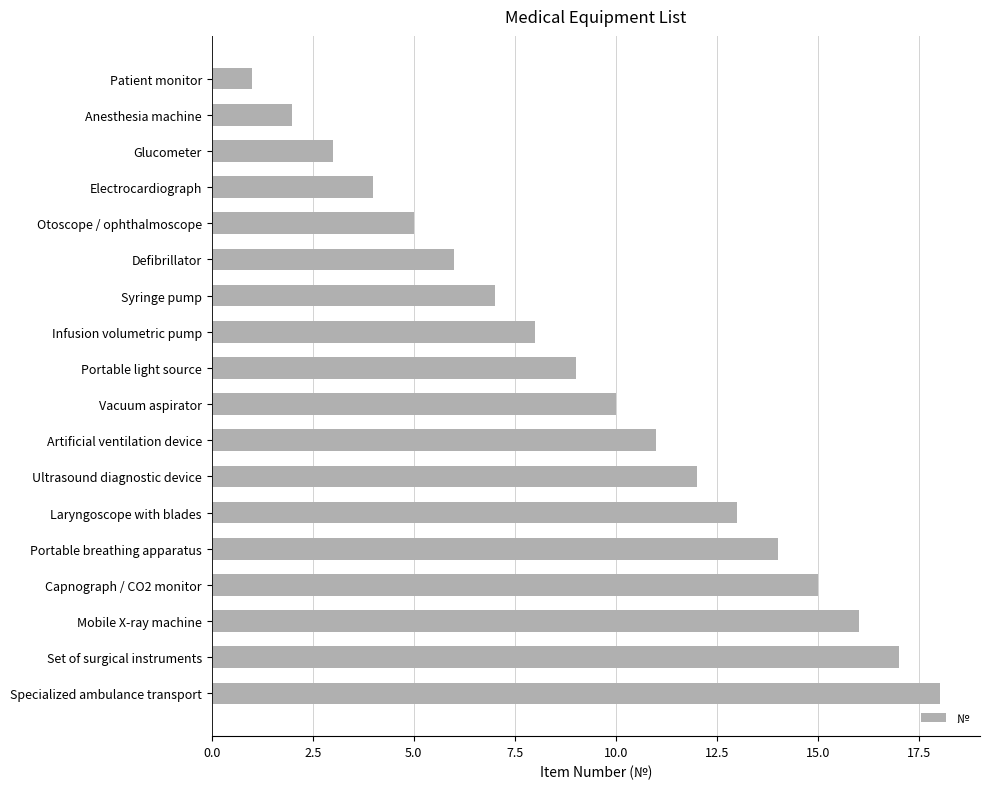

Does the chart contain any negative values?

No